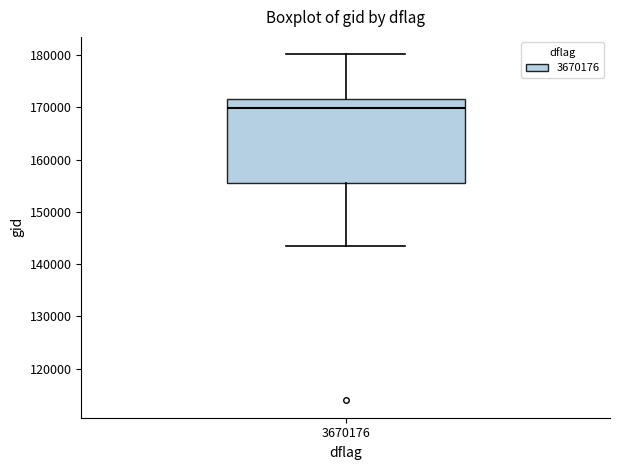

Where is the lower edge of the box at x = 3670176 on the y-axis? The values are not printed on the chart, so give them approximately, as read against the axis.

155000